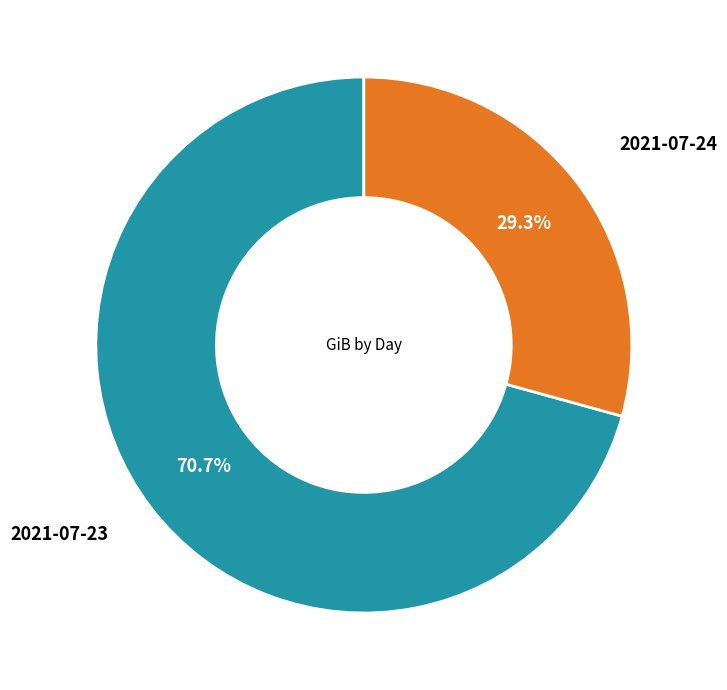

How many segments does this pie chart have?

2